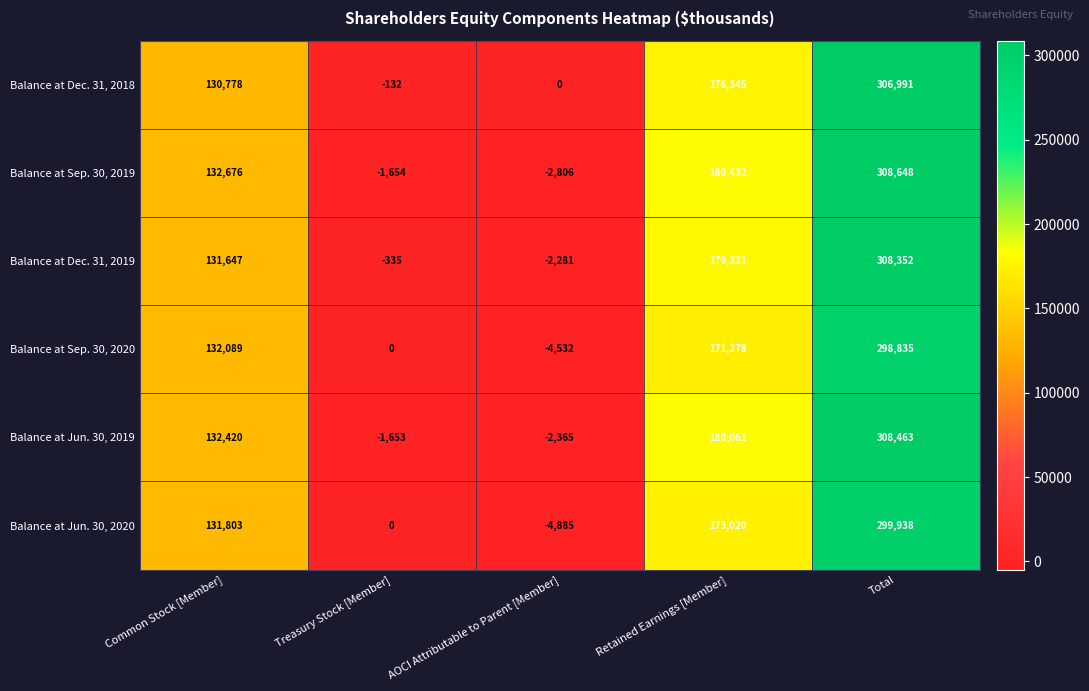

Which series has the largest range (max minus min)?

Balance at Sep. 30, 2019